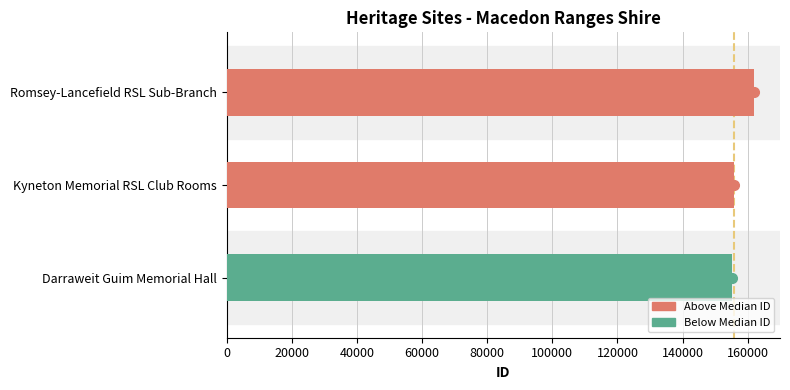

What is the difference between the values at Darraweit Guim Memorial Hall and Romsey-Lancefield RSL Sub-Branch?

6633